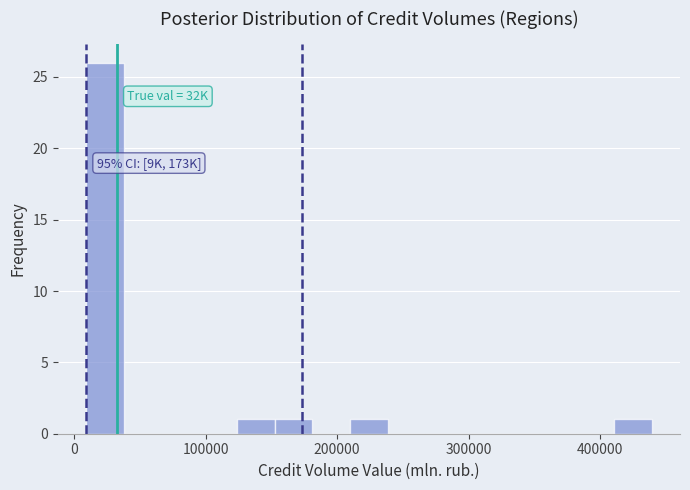

Around what value on the x-axis is the tallest bar? Give the approximate position of its centre, as read against the axis.

20000